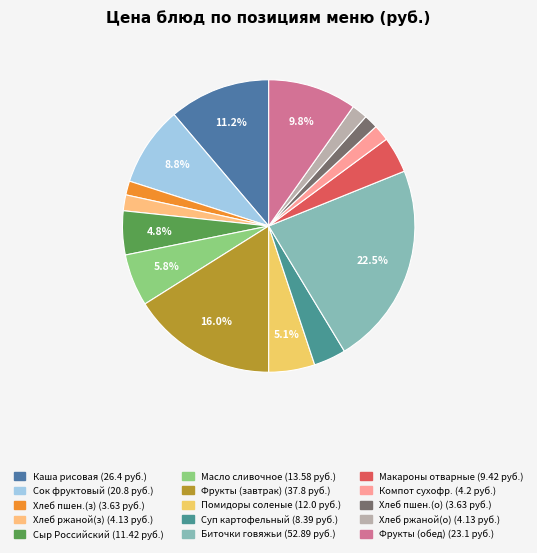

How many segments does this pie chart have?

15